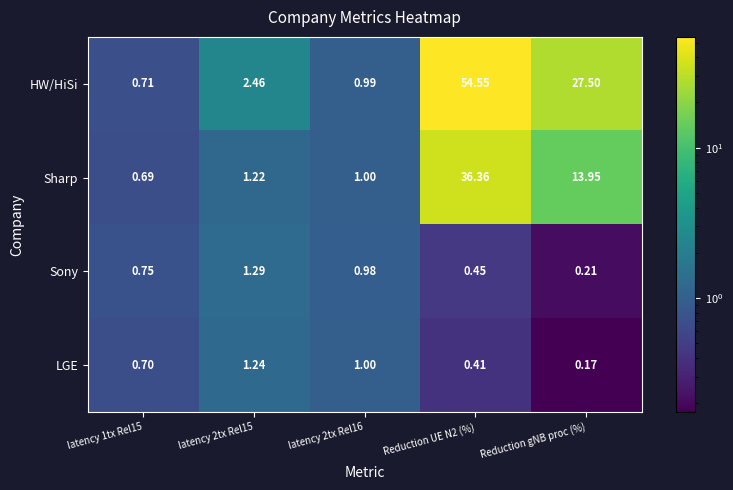

Rank the series at Reduction gNB proc (%) from lowest to highest value.

LGE, Sony, Sharp, HW/HiSi